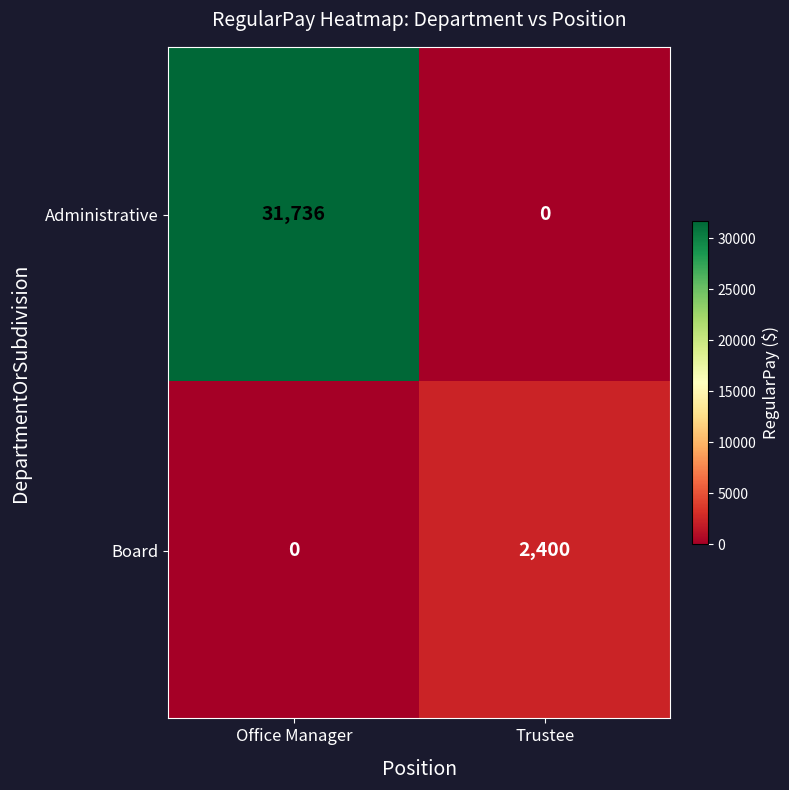

Rank the series at Office Manager from lowest to highest value.

Board, Administrative